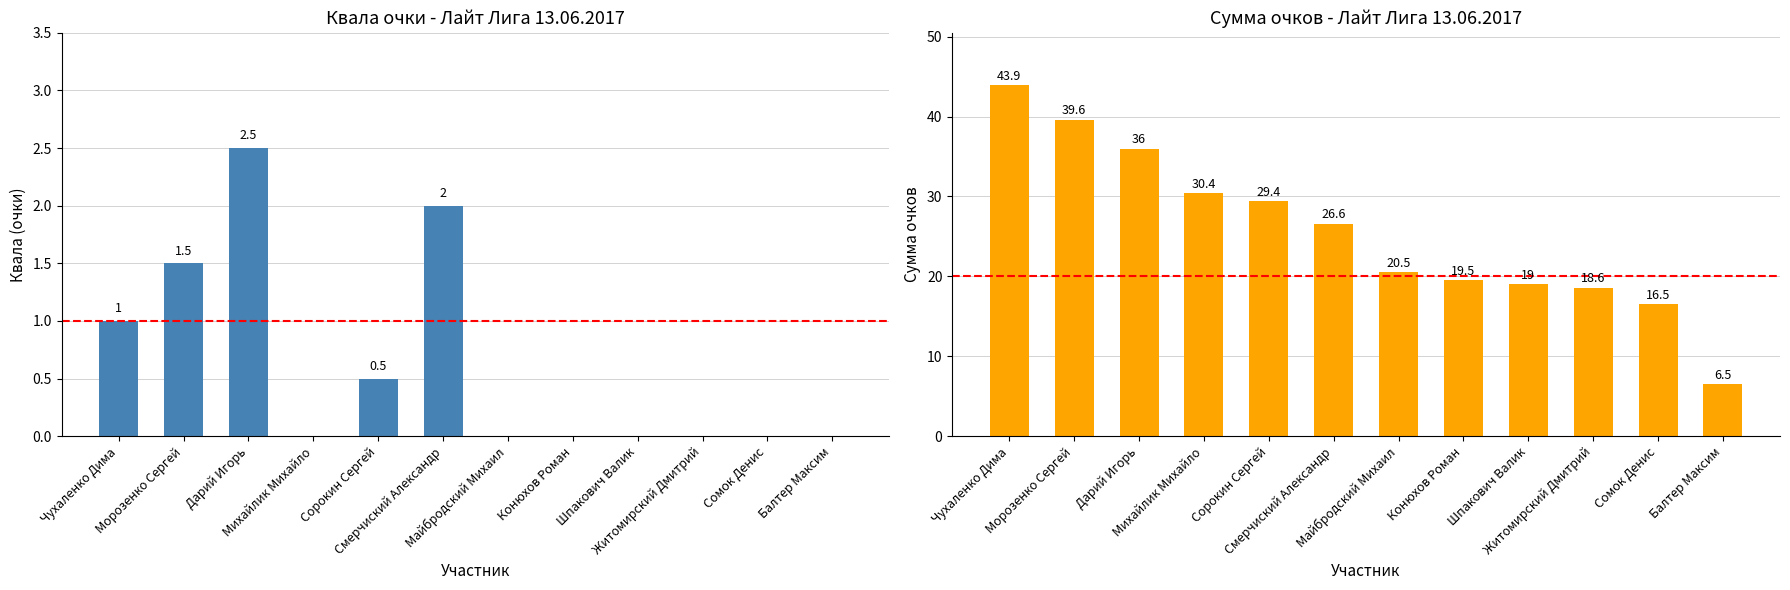

True or false: Квала (очки) has a value of -1.4 at Шпакович Валик.

False